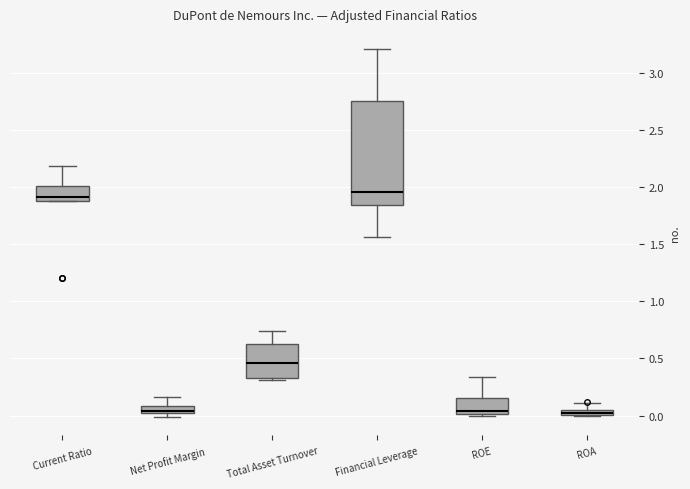

Which box is the tallest, from its lower edge to its upper edge?

Financial Leverage